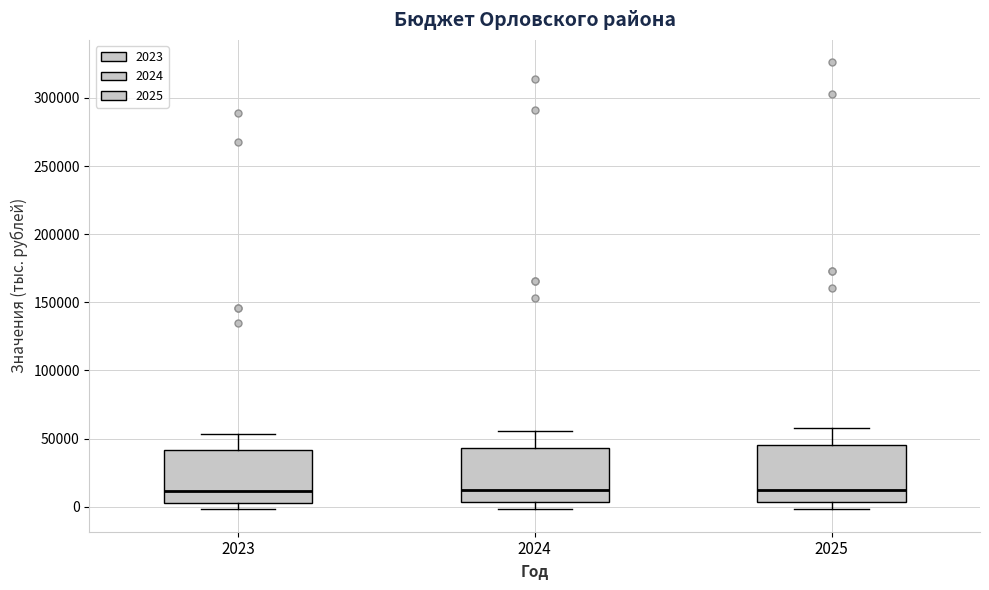

Reading left to right, transcribe this box plot: for each box, give where its median line is, the range the box spans, and where its two whiskers end, as read against the y-axis. The values are not printed on the chart, so give them approximately, as read against the axis.

2023: median 10000, box 5000 to 40000, whiskers 0 to 55000
2024: median 10000, box 5000 to 45000, whiskers 0 to 55000
2025: median 10000, box 5000 to 45000, whiskers 0 to 60000